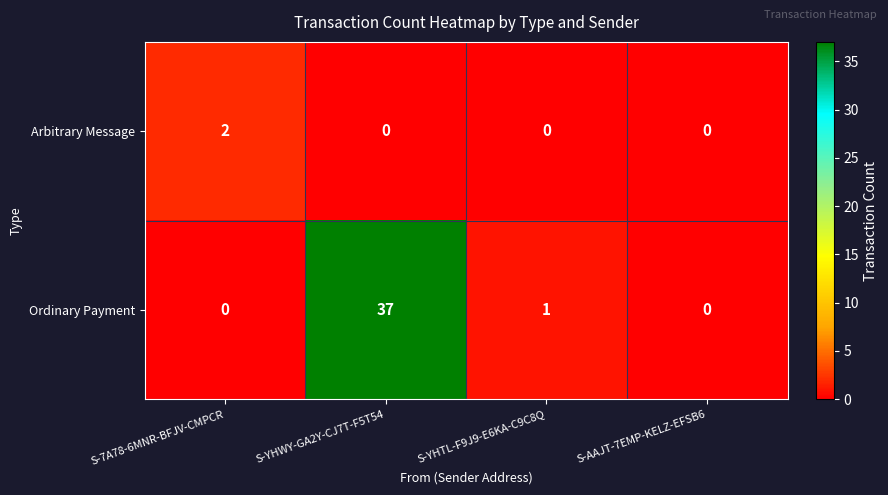

Which series has the largest total across all categories?

Ordinary Payment